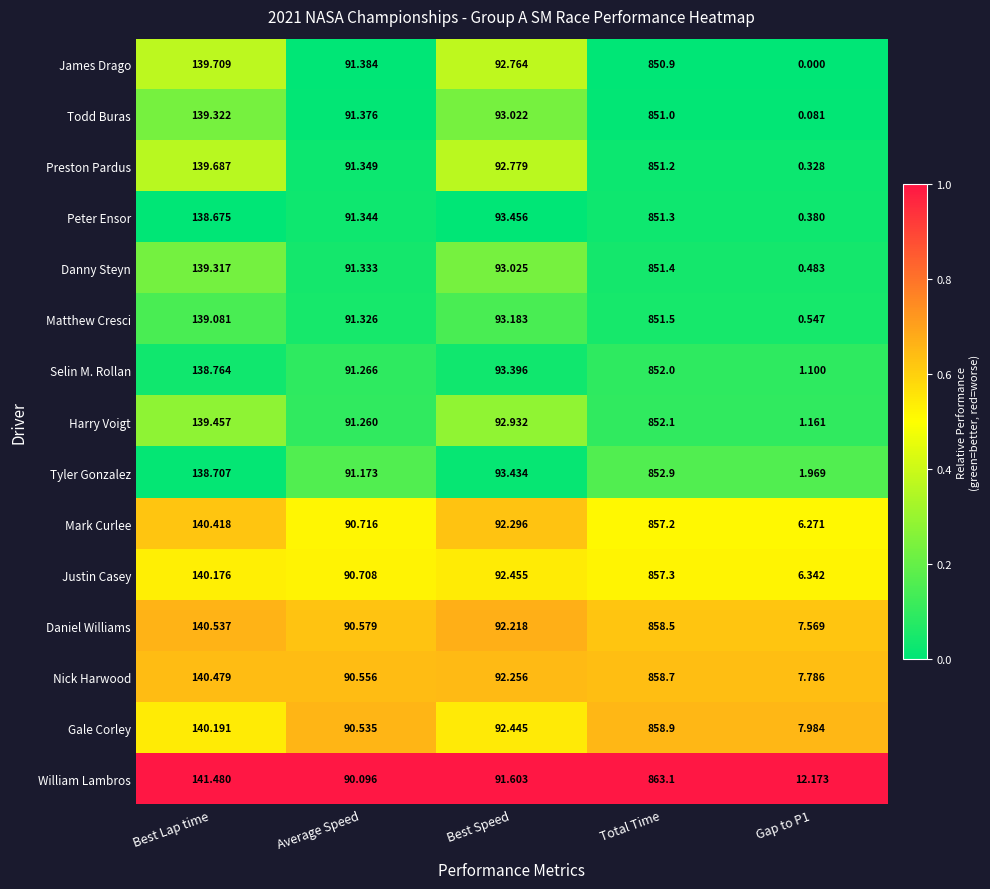

At how many categories does at least one series exceed 0?

5